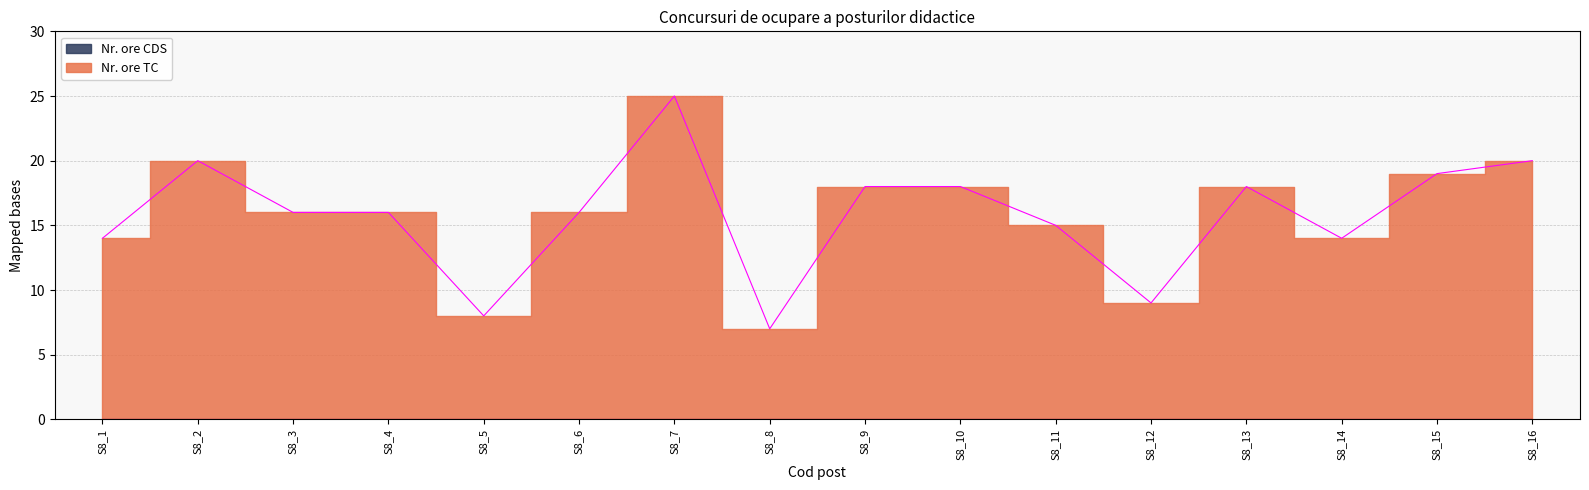

What is the difference between the second highest and second lowest values?

12